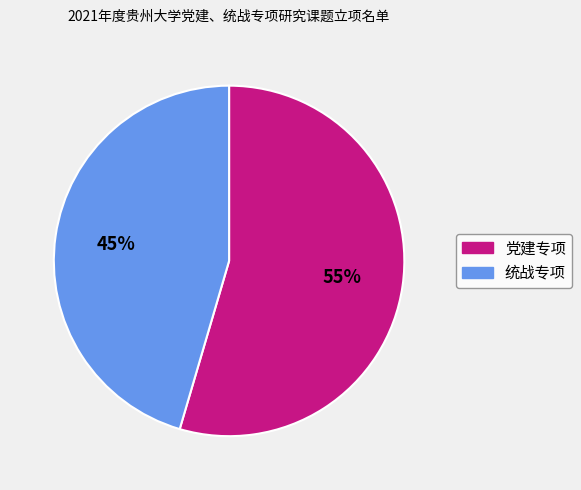

How many segments does this pie chart have?

2